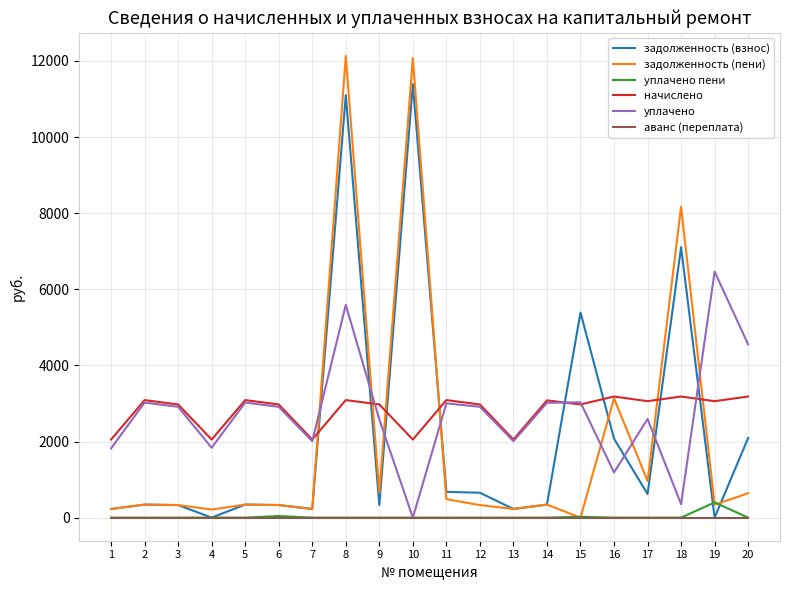

What are all the series names shown in the legend?

задолженность (взнос), задолженность (пени), уплачено пени, начислено, уплачено, аванс (переплата)